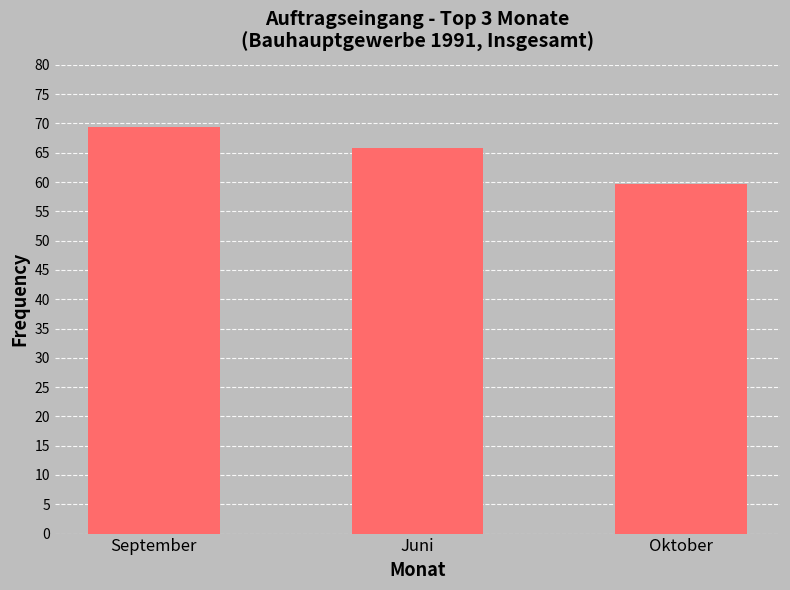

What is the difference between the values at Oktober and Juni?

6.2